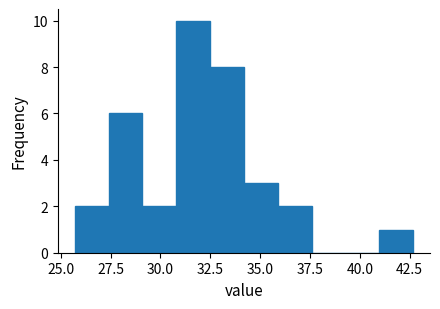

Around what value on the x-axis is the tallest bar? Give the approximate position of its centre, as read against the axis.

31.5